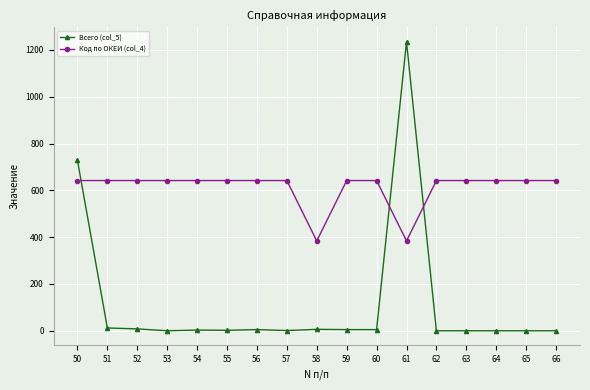

What is the difference between the maximum and minimum values in the Код по ОКЕИ (col_4) series?

258.0